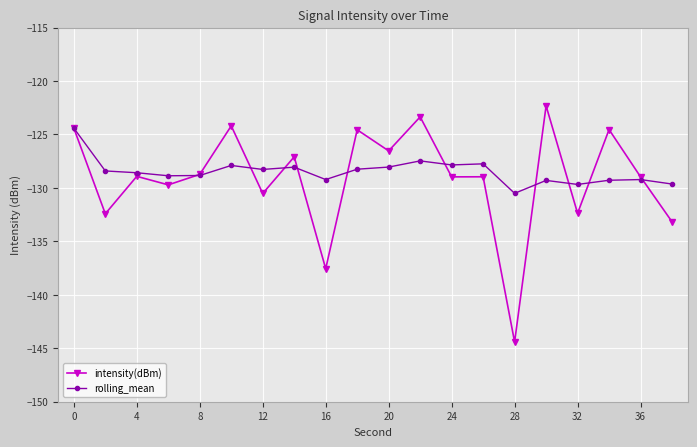

What is the difference between the maximum and minimum values in the rolling_mean series?

6.1